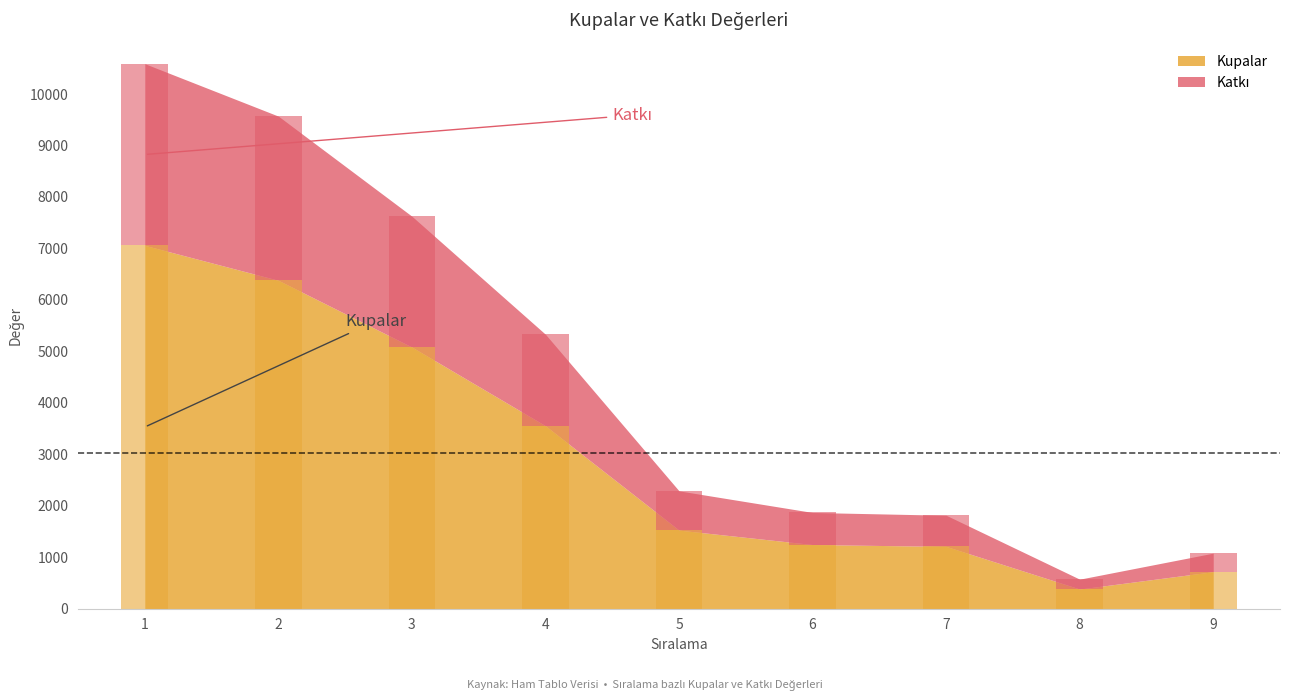

What is the average value of the Kupalar series?

3019